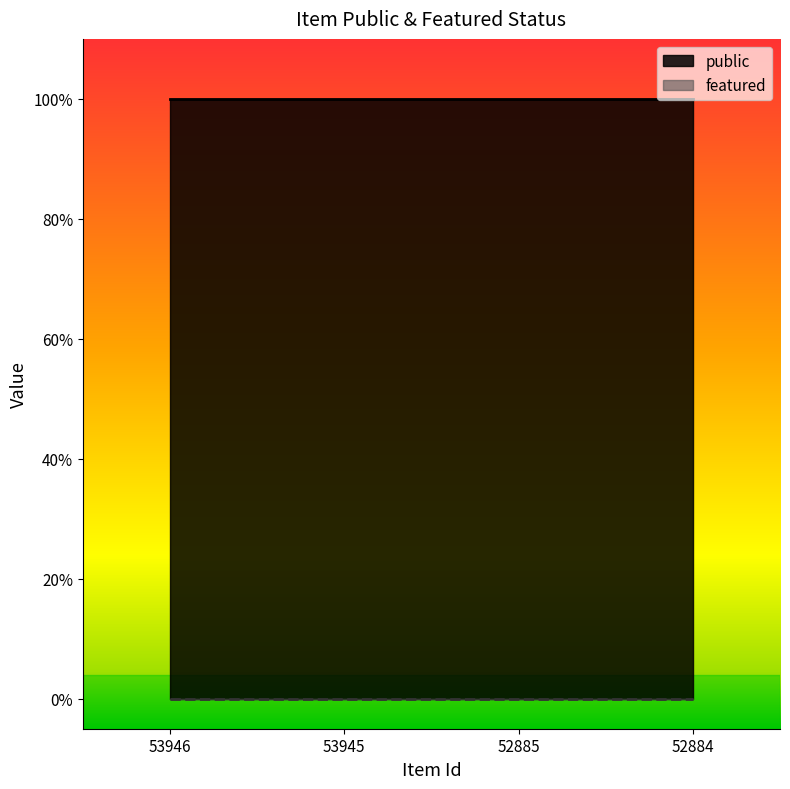

Does the chart display data point markers on the line(s)?

No